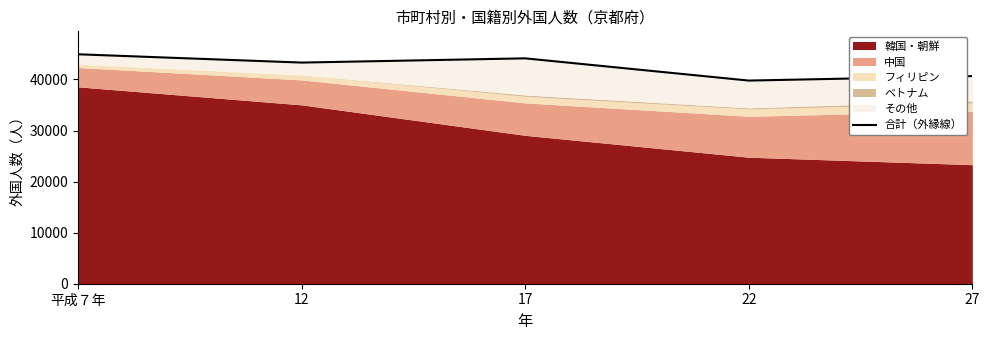

How many data points are less than 43314?

2